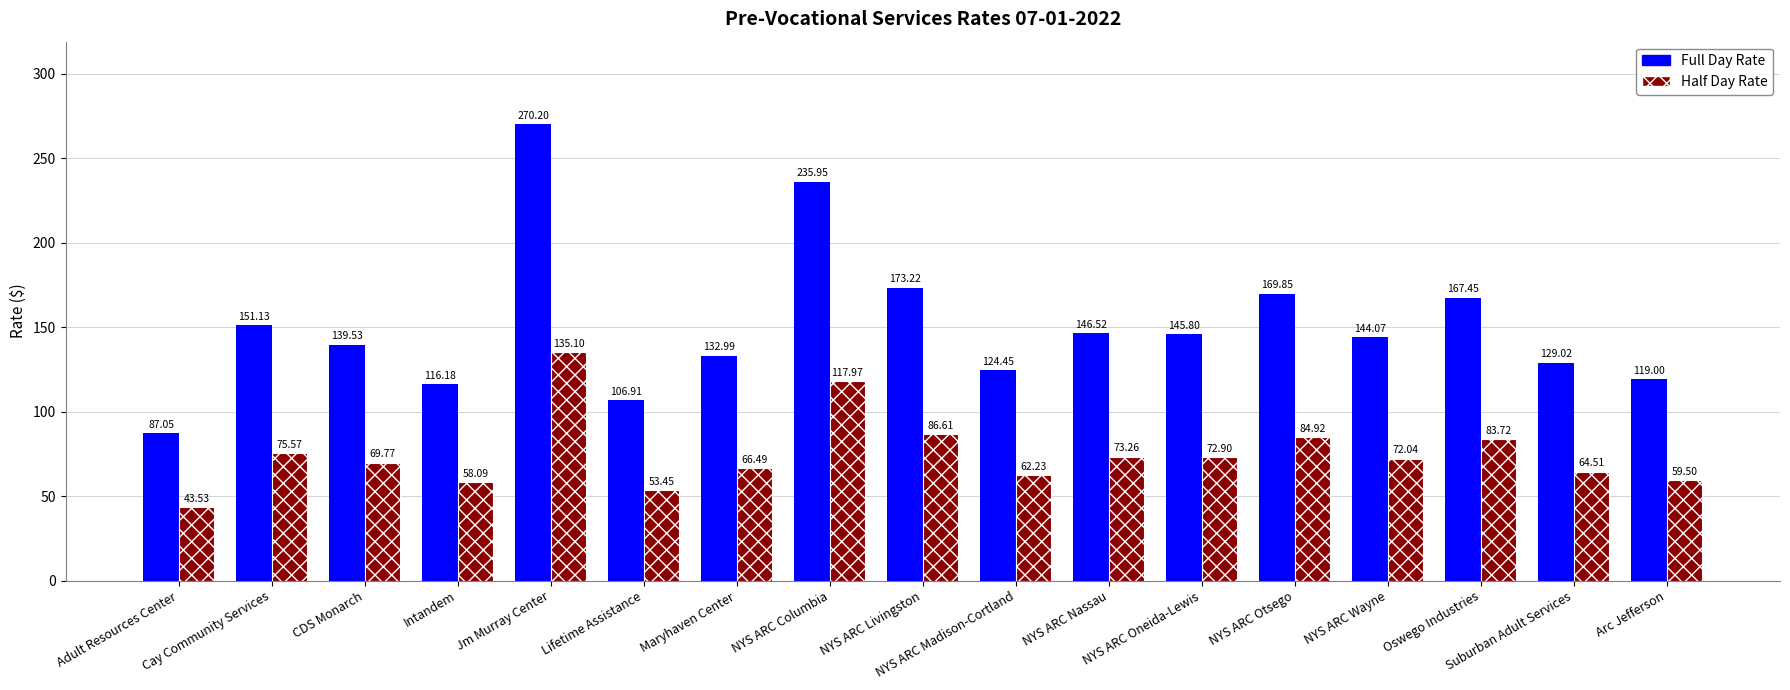

Which series has the largest total across all categories?

Full Day Rate